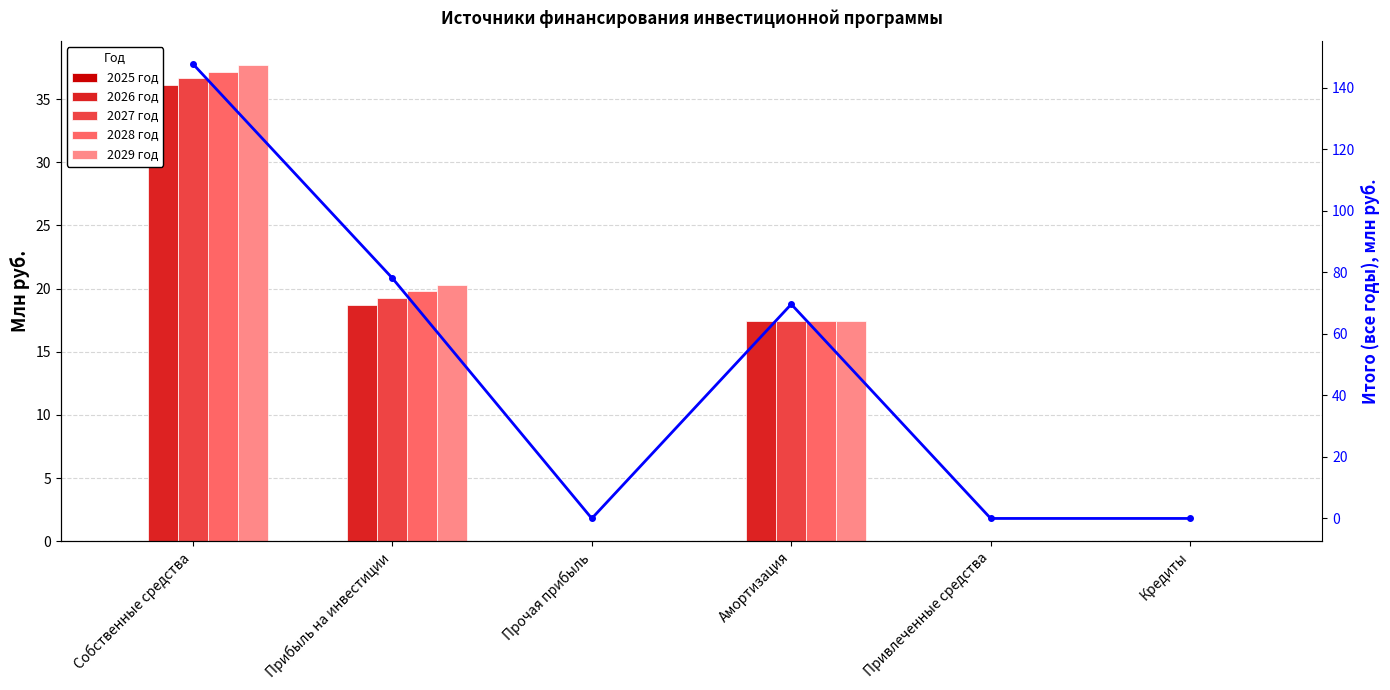

List the labels in order of Итого (сумма лет) value, smallest first.

Прочая прибыль, Привлеченные средства, Кредиты, Амортизация, Прибыль на инвестиции, Собственные средства